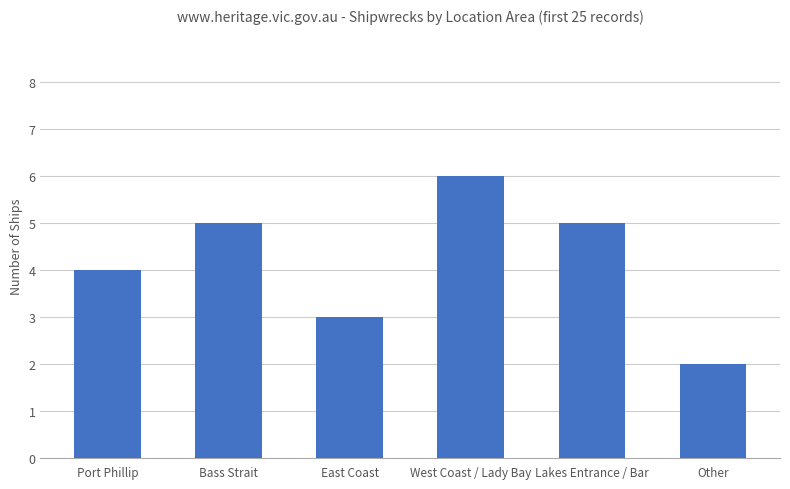

Between Other and West Coast / Lady Bay, which is larger?

West Coast / Lady Bay